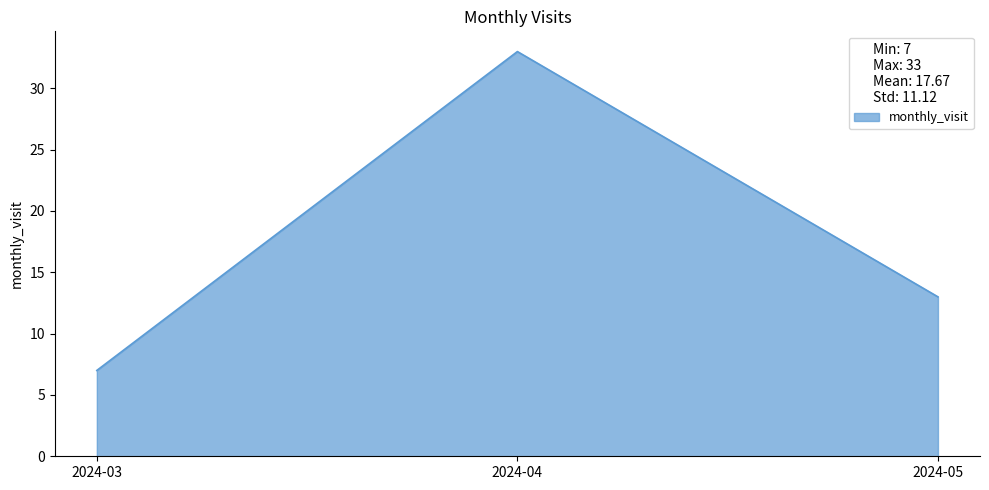

Reading right to left, transcribe all the data shown in this chart.

13	33	7